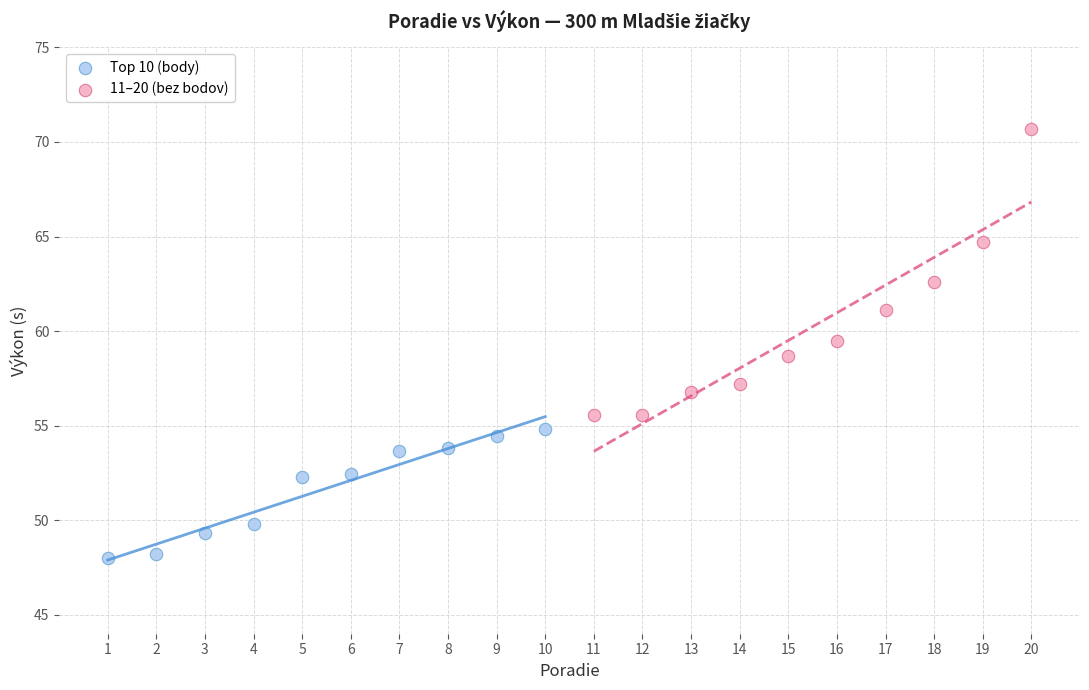

Which series has the widest spread of Y values?

11–20 (bez bodov)